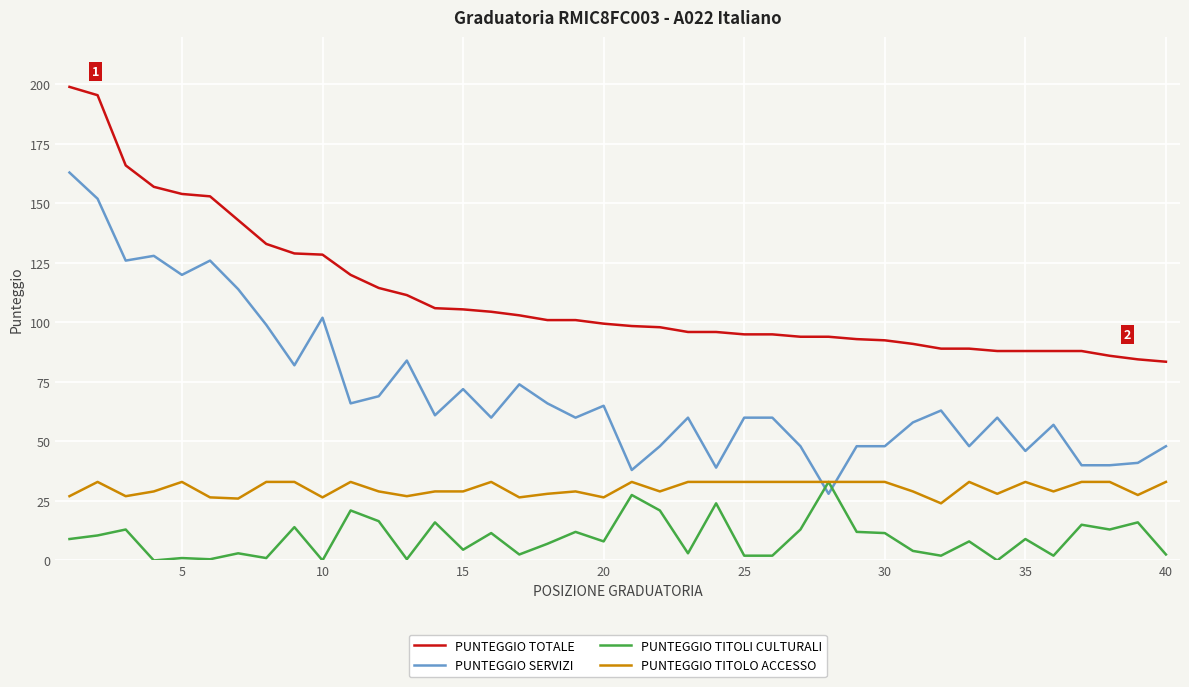

True or false: PUNTEGGIO TITOLI CULTURALI has more than 1 interior local peaks.

True